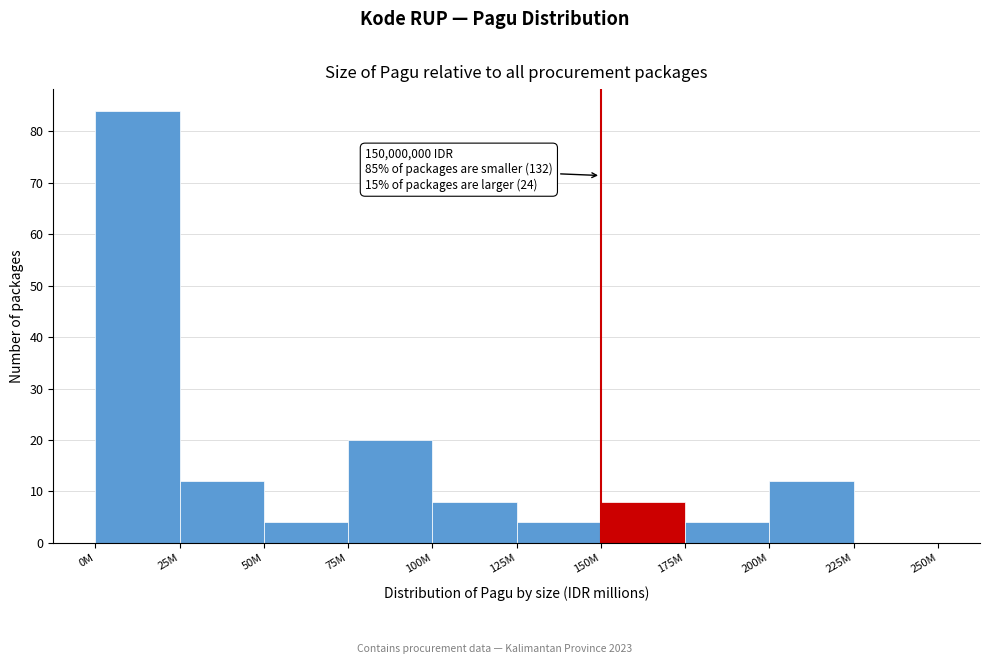

Reading left to right, list all the values displayed in this chart.

0M=84	25M=12	50M=4	75M=20	100M=8	125M=4	150M=8	175M=4	200M=12	225M=0